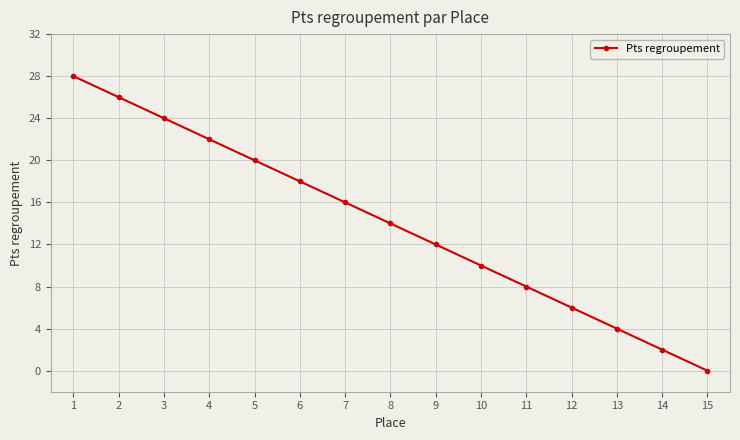

How many categories are shown in the chart?

15